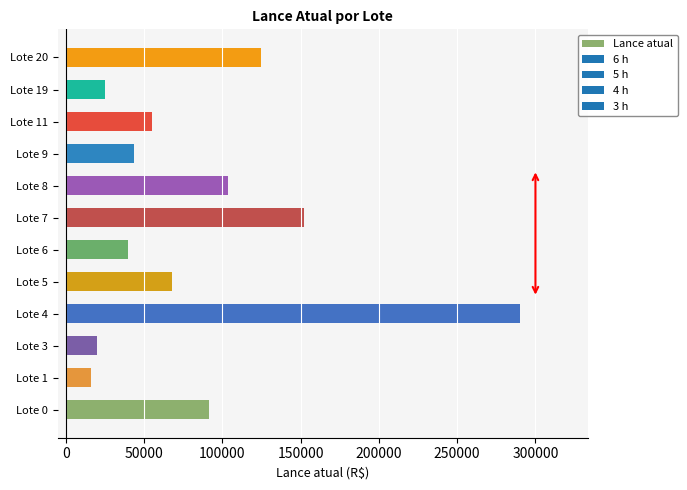

Count the number of categories in the chart.

12